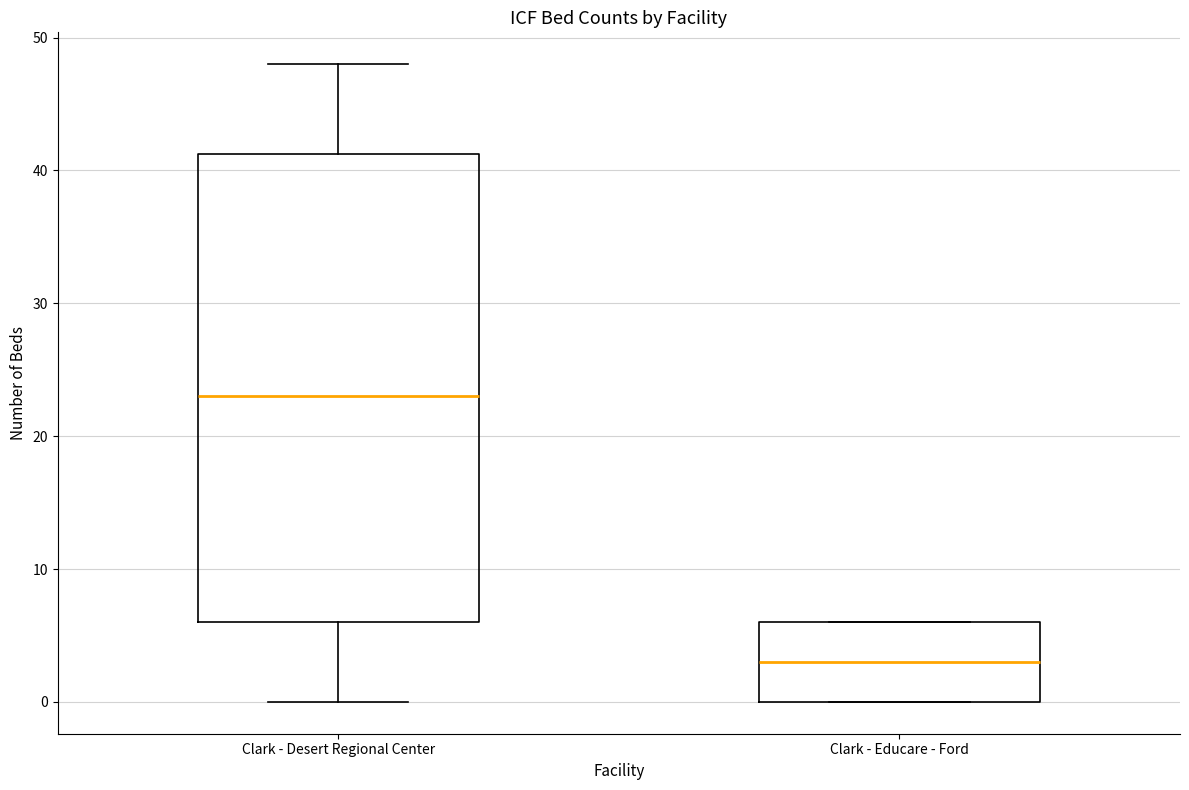

Where does the lower whisker of the box for Clark - Desert Regional Center end on the y-axis? The values are not printed on the chart, so give them approximately, as read against the axis.

0